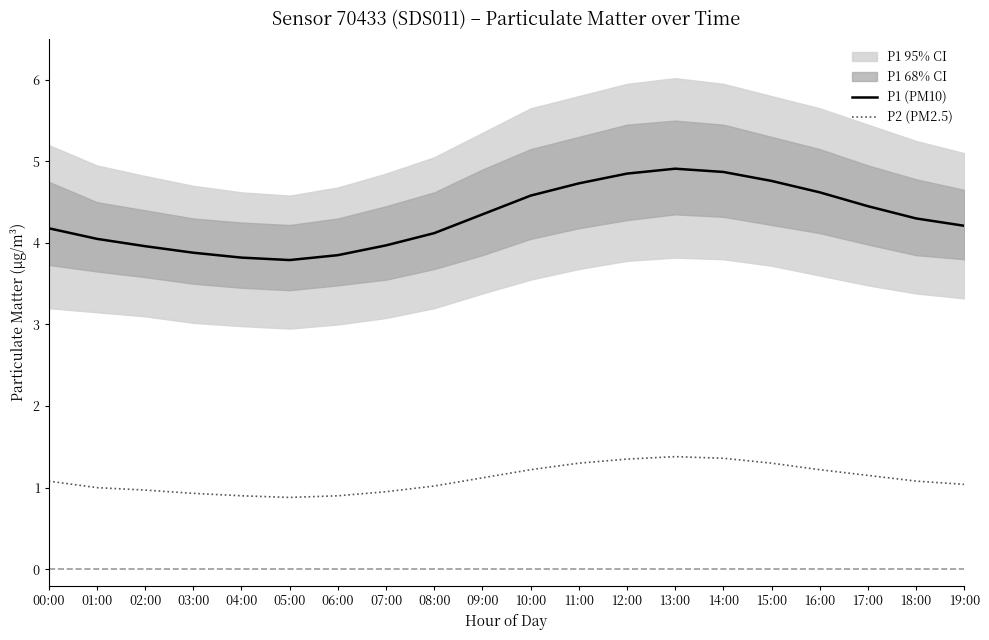

Which label corresponds to the largest value in the chart?

13:00